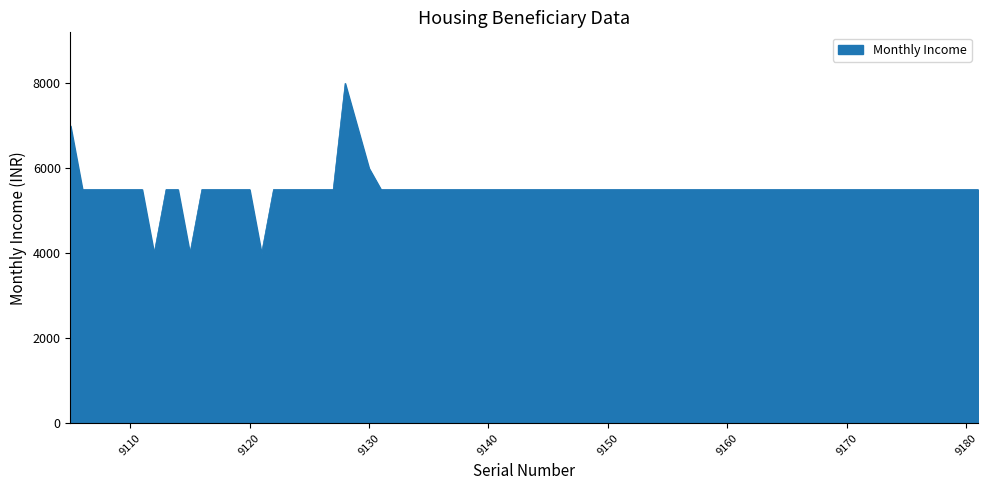

What is the smallest value displayed?

4000